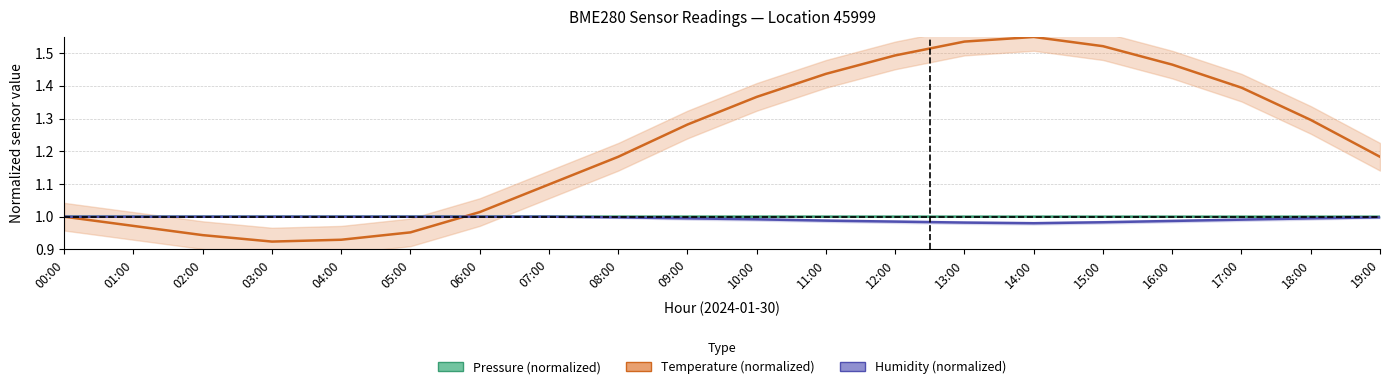

List the series in order of their peak value, lowest first.

Humidity (normalized), Pressure (normalized), Temperature (normalized)